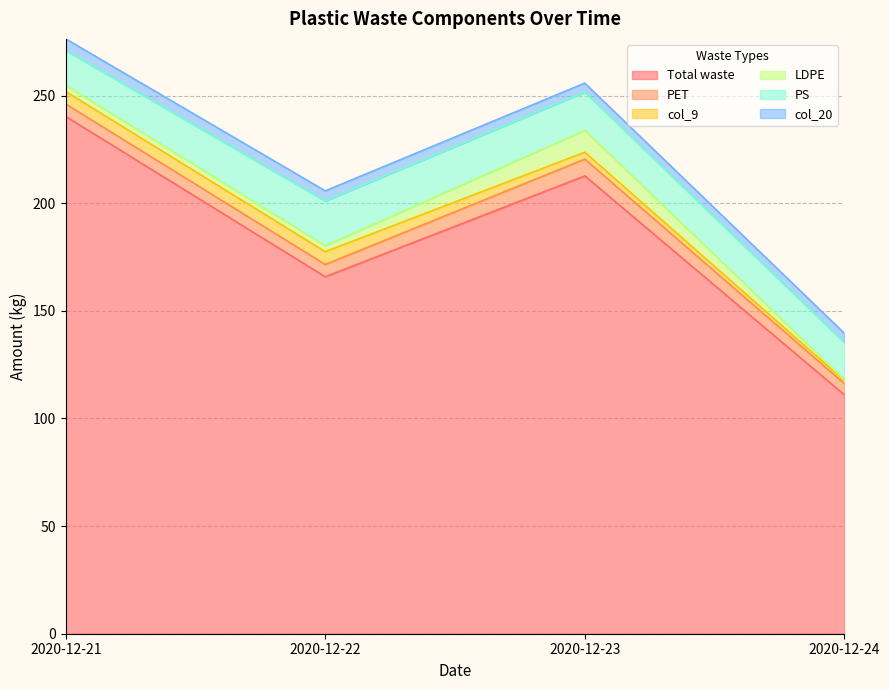

List the series in order of their peak value, lowest first.

col_20, col_9, PET, LDPE, PS, Total waste